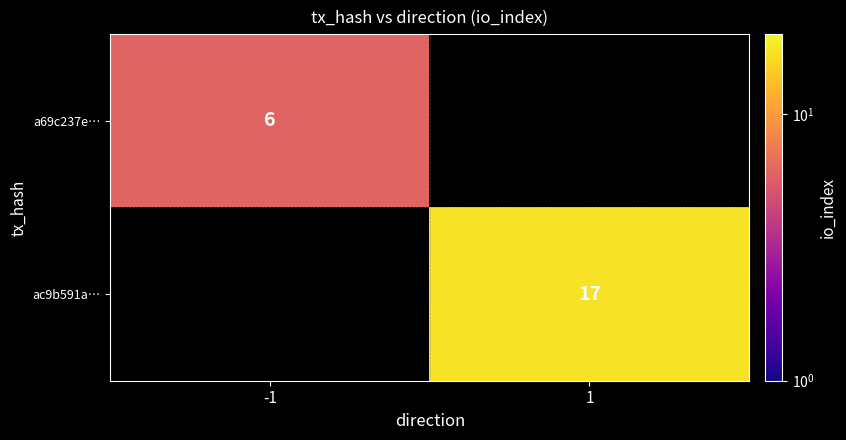

The value of ac9b591a… at 1 is 17. True or false?

True